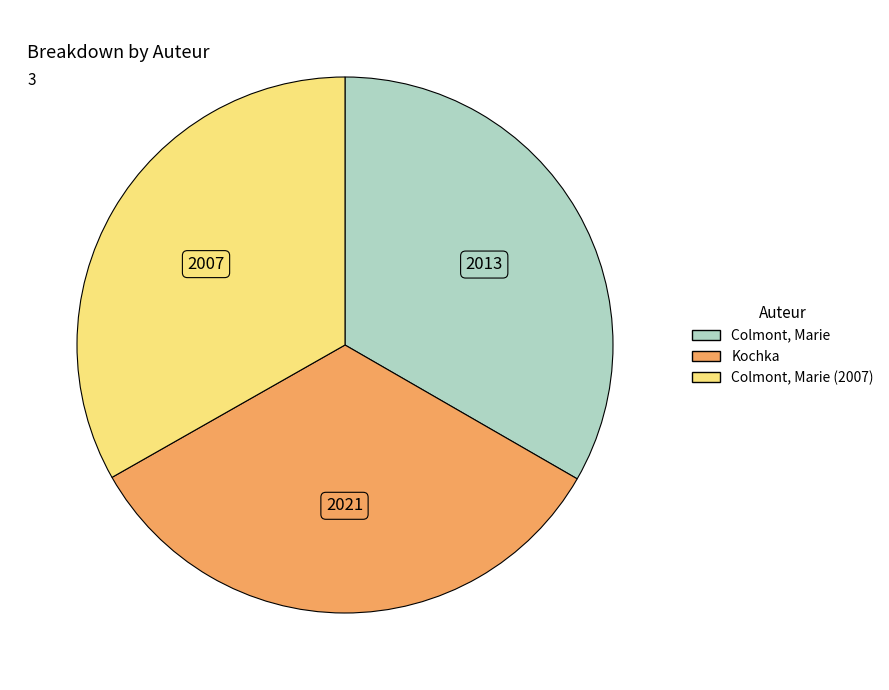

Does any single category account for the majority?

No